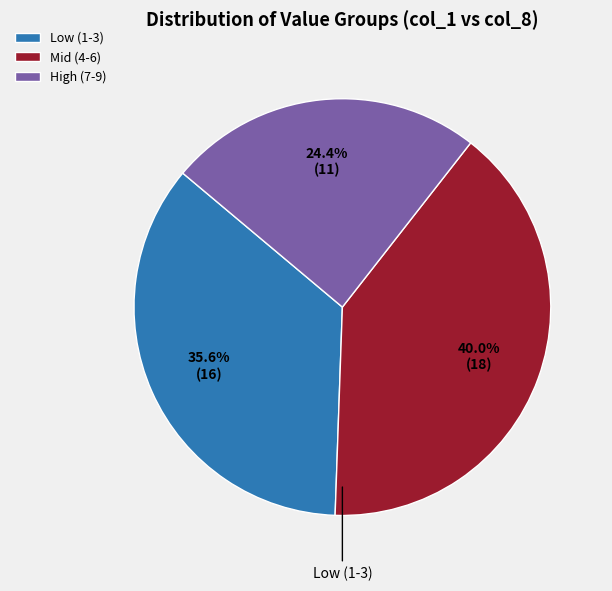

Combined, do Low (1-3) and Mid (4-6) account for over 50%?

Yes